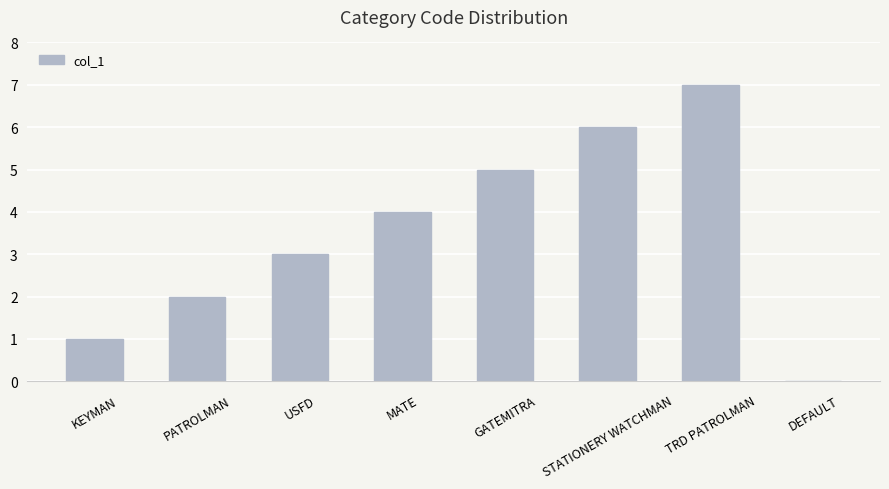

What is the difference between the values at GATEMITRA and MATE?

1